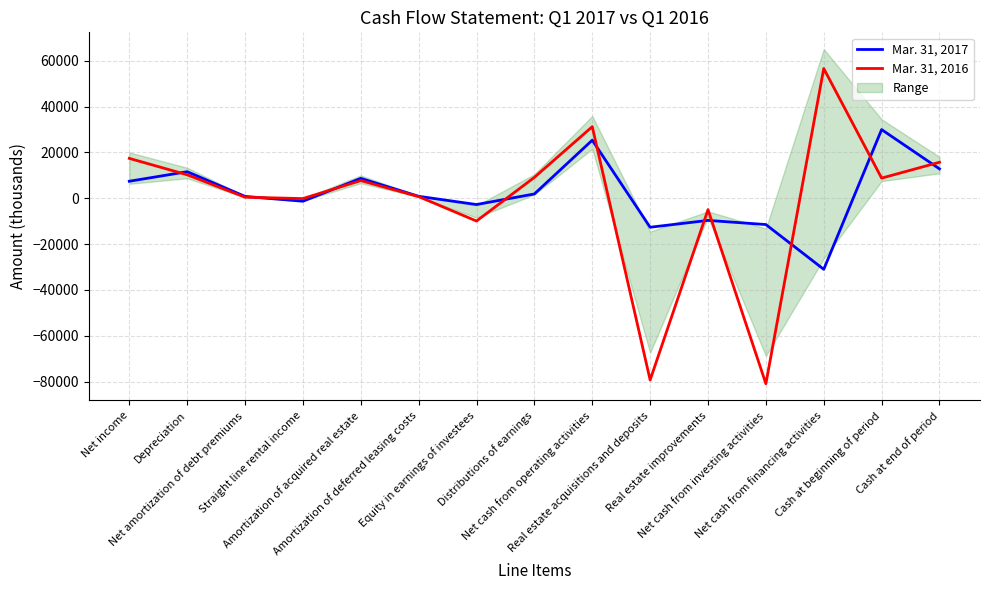

What is the label of the 2nd point from the right?

Cash at beginning of period